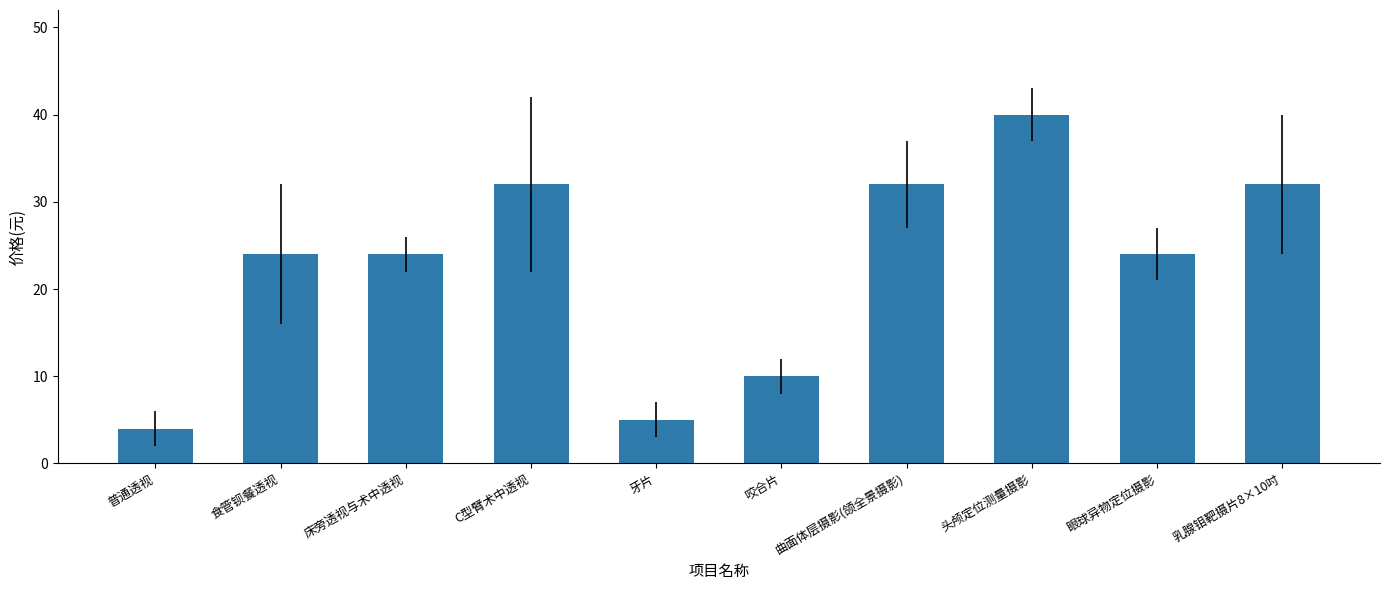

What is the value of the 9th bar from the left?

24